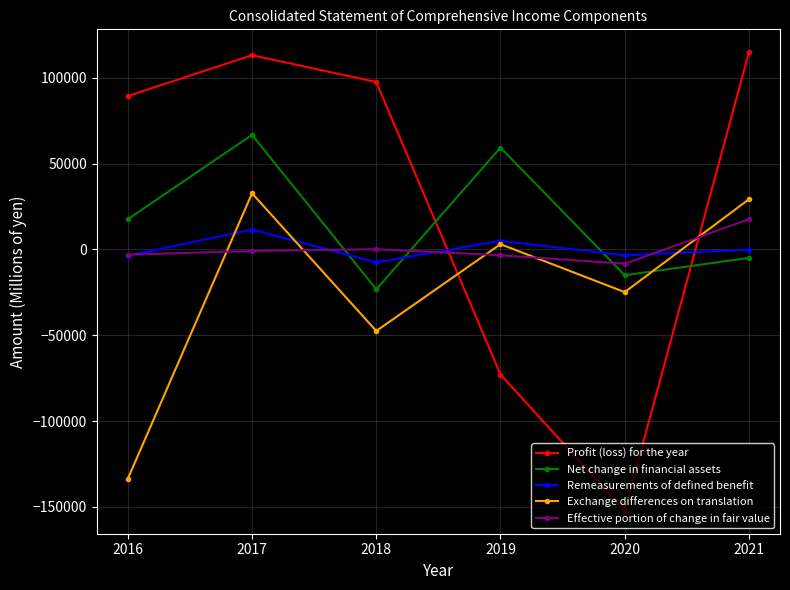

Rank the categories by Net change in financial assets value from highest to lowest.

2017, 2019, 2016, 2021, 2020, 2018